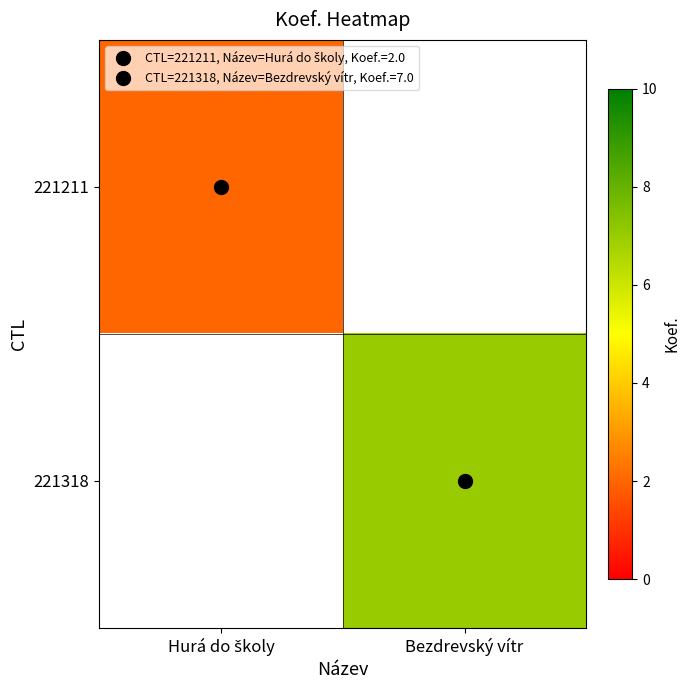

True or false: 221318 has a value of 7.0 at Bezdrevský vítr.

True